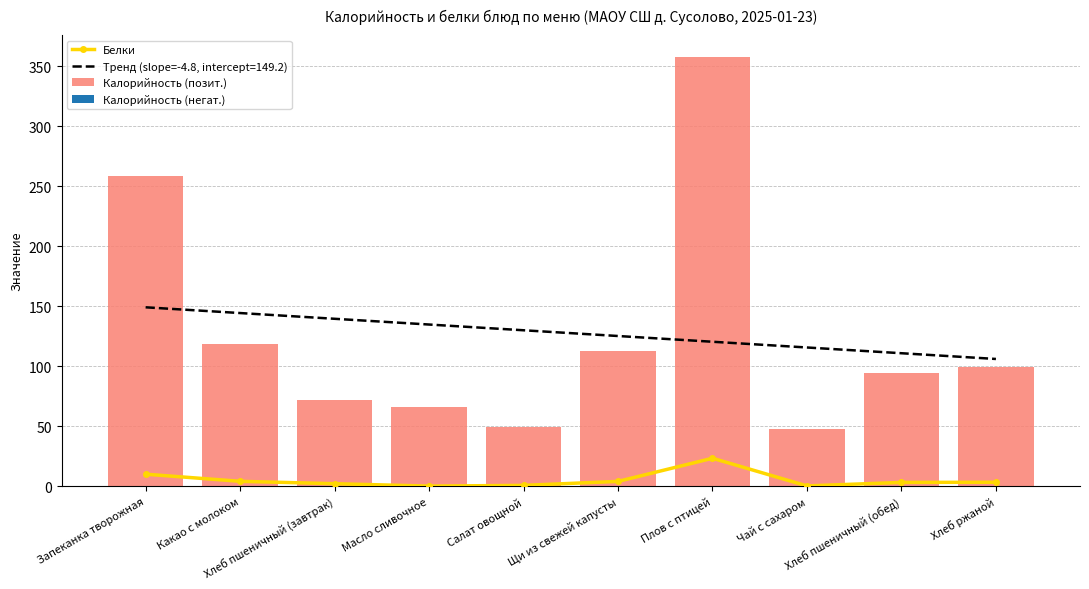

Reading left to right, what are all the values shown in this chart?

Белки: 10.0	4.1	2.1	0.1	0.7	4.0	23.3	0.3	3.2	3.3
Калорийность (позит.): 258.8	118.6	71.7	66.0	49.4	112.7	358.2	47.8	94.0	99.0